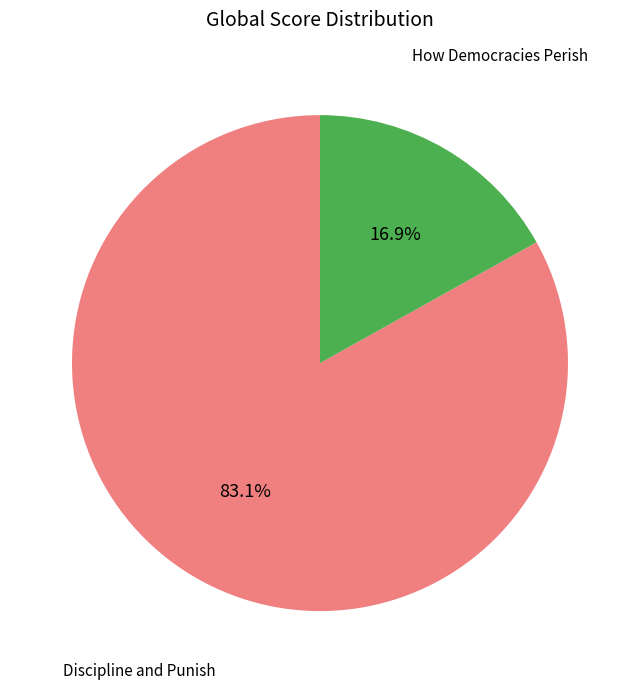

To the nearest percent, what is the difference between the largest and smallest slice percentages?

66%